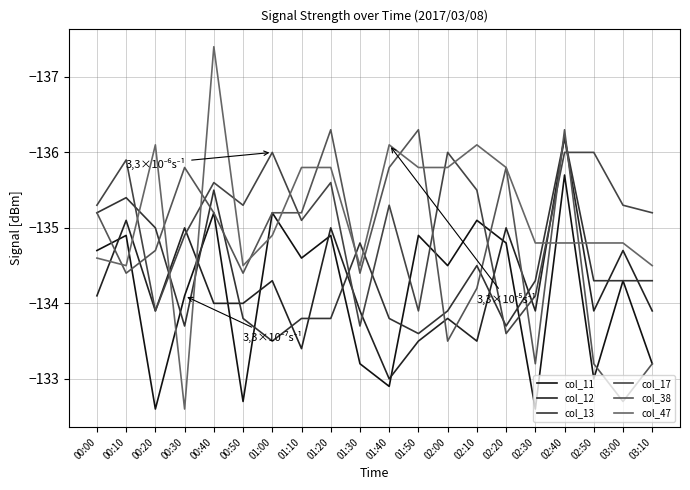

At 00:00, list the series in order from largest to smallest.

col_12, col_47, col_11, col_13, col_38, col_17